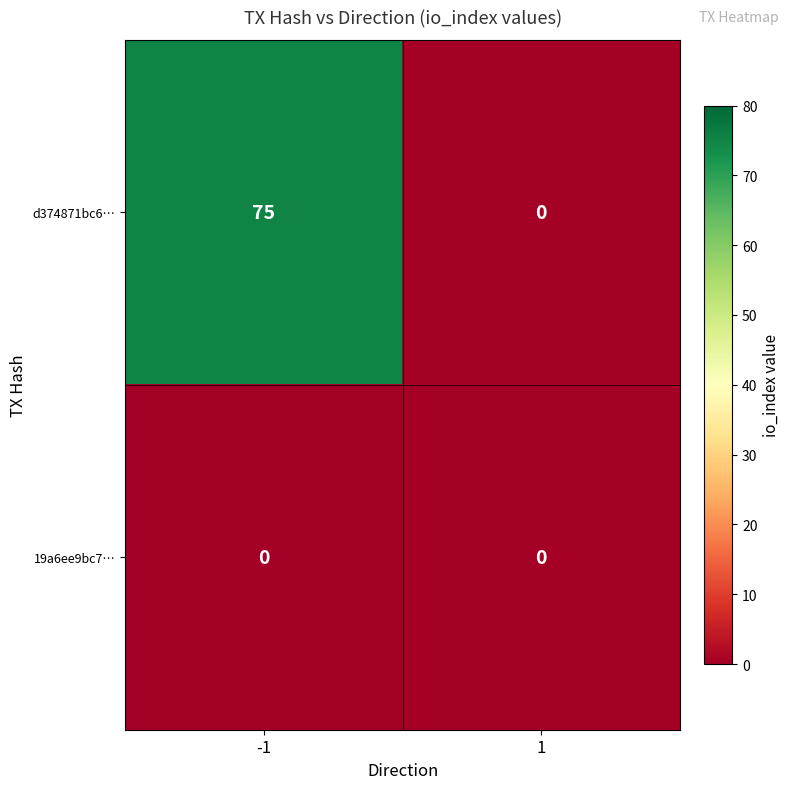

How many series are shown in this chart?

2